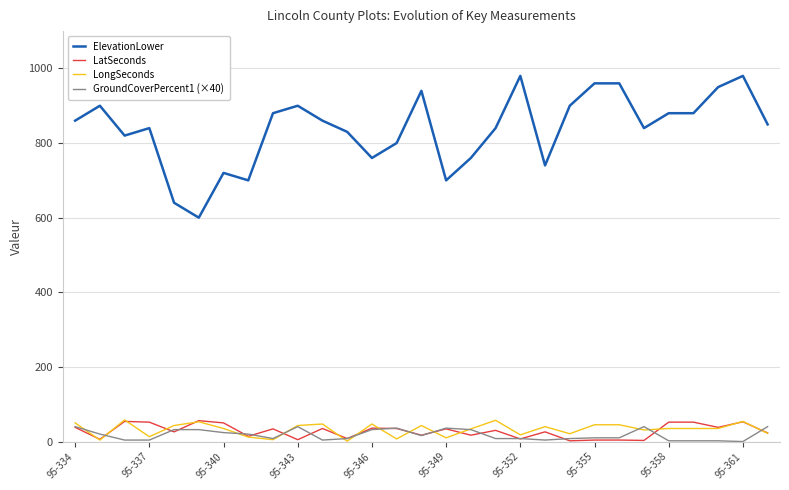

What is the greatest value displayed?

980